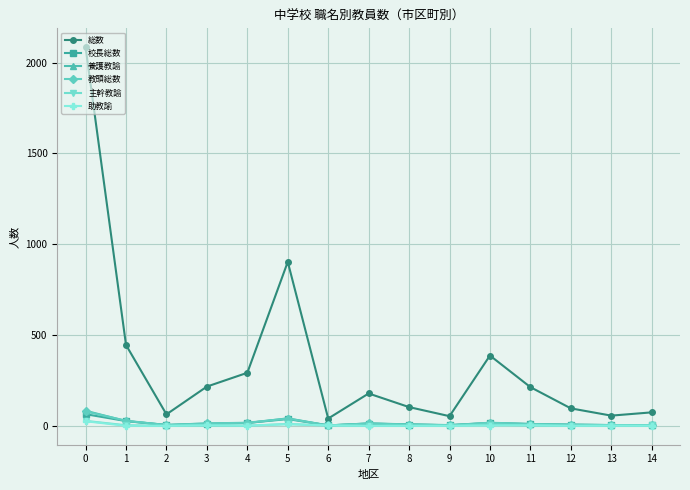

What value does the 校長総数 series have at 4, to the nearest 10?

20